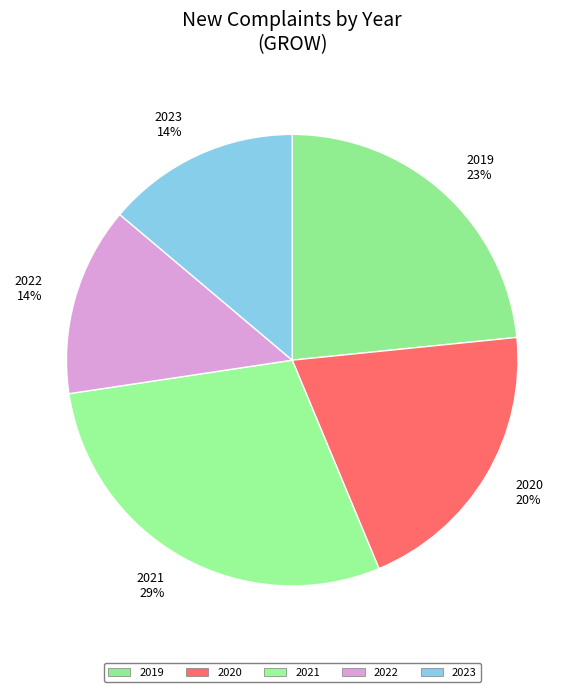

Between 2023 14% and 2020 20%, which is larger?

2020 20%